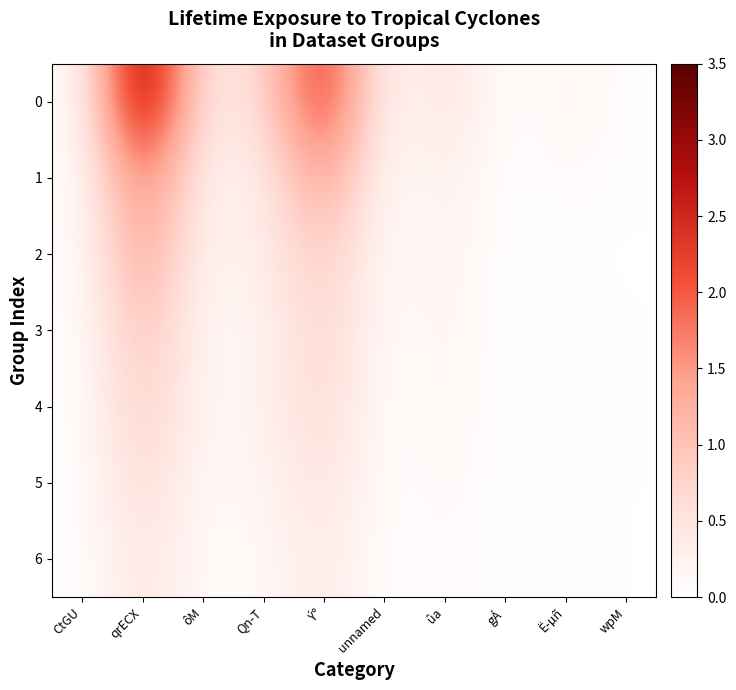

Rank the series by their maximum value, from lowest to highest.

6, 5, 4, 3, 2, 1, 0